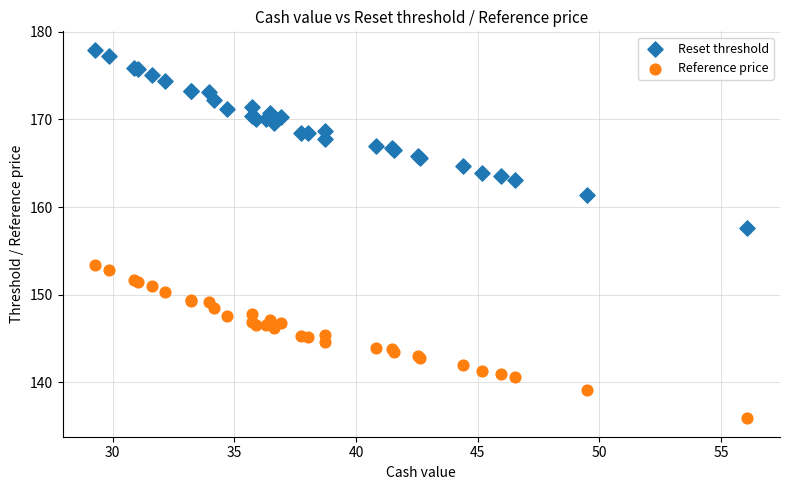

Across all series, what Y value is closest to 156?

157.6